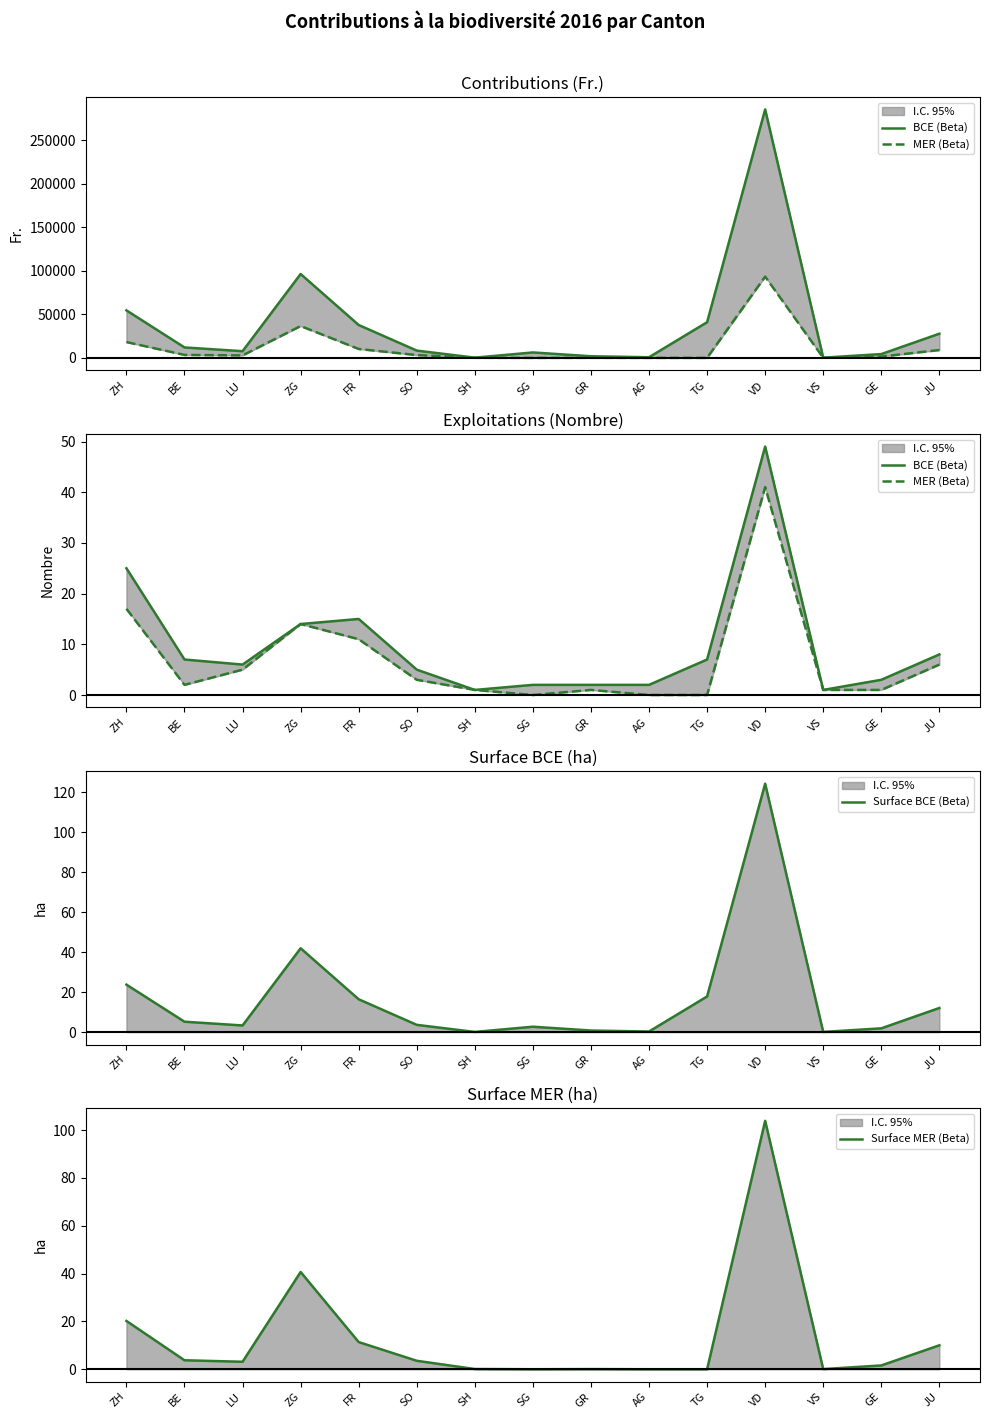

What is the label of the 10th point from the left?

AG